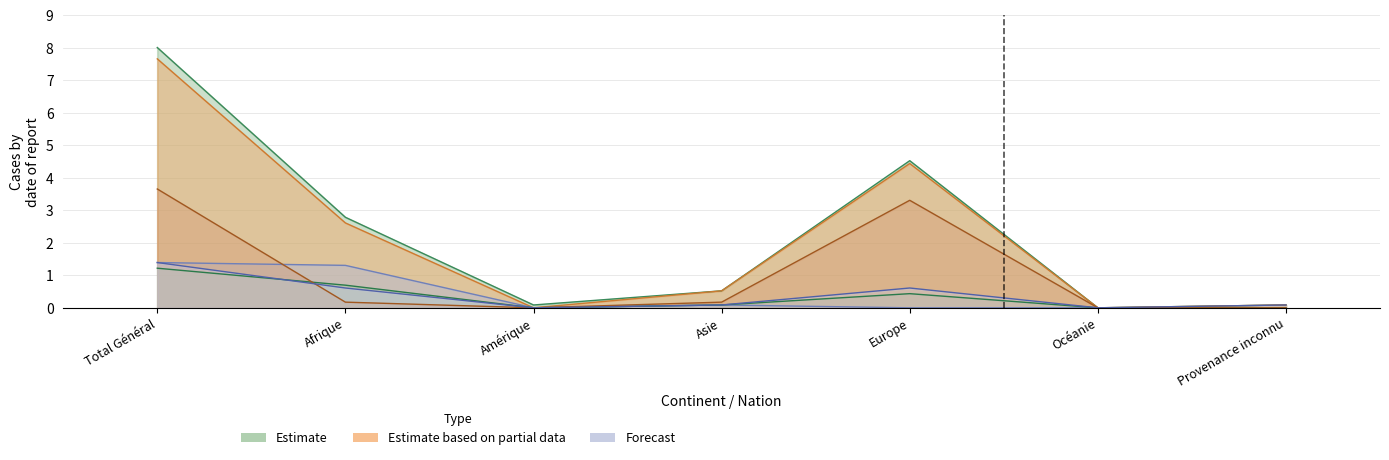

The Autres départs series shows 0.1 at Provenance inconnu. True or false?

False